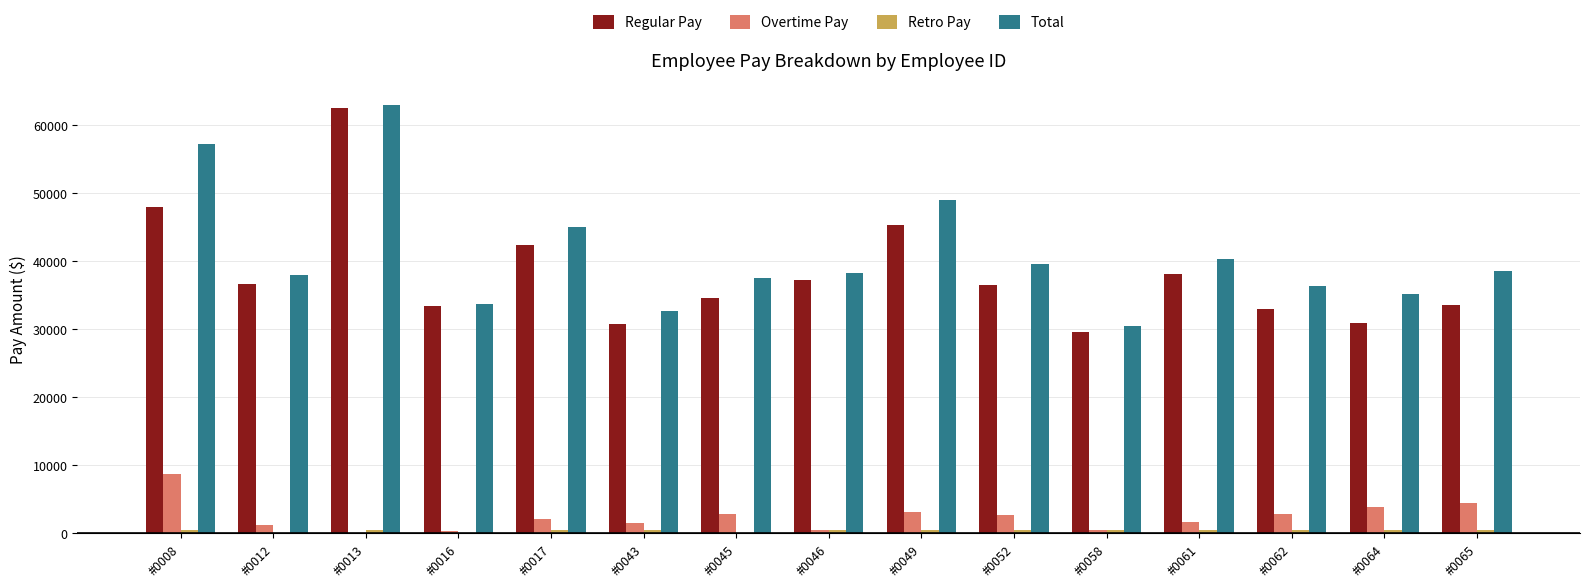

Count the number of categories in the chart.

15